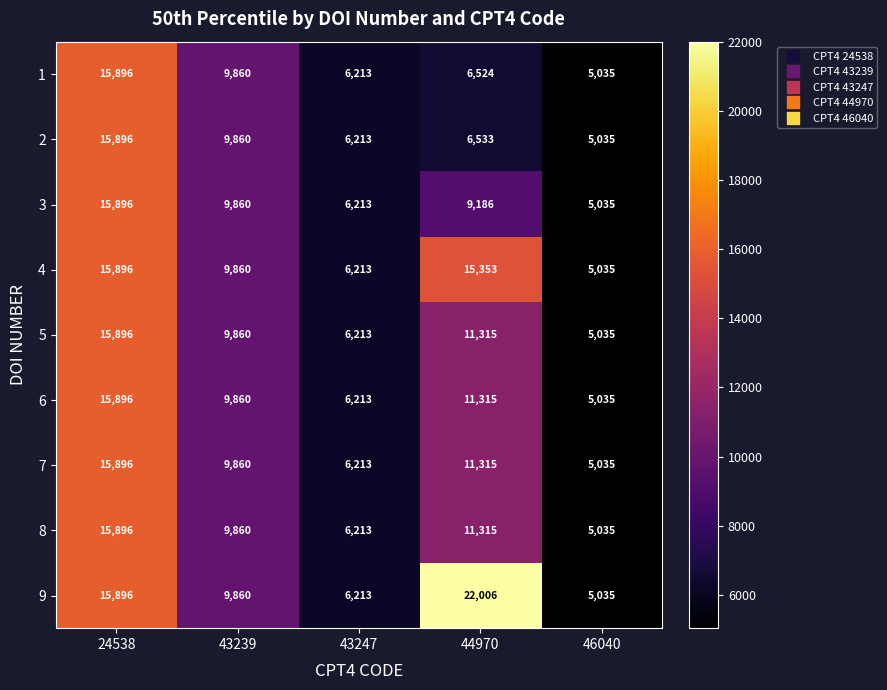

Rank the categories by 9 value from lowest to highest.

46040, 43247, 43239, 24538, 44970